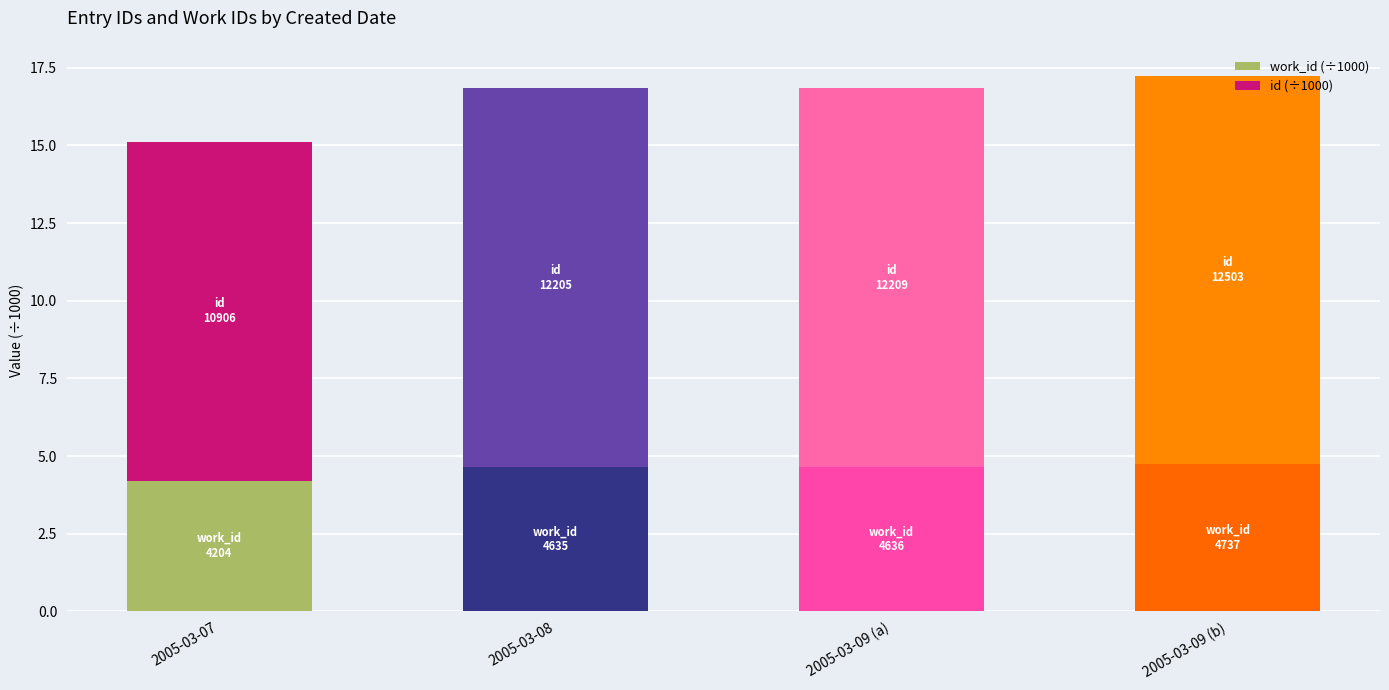

What is the total value across all series at 2005-03-09 (b)?

17.2